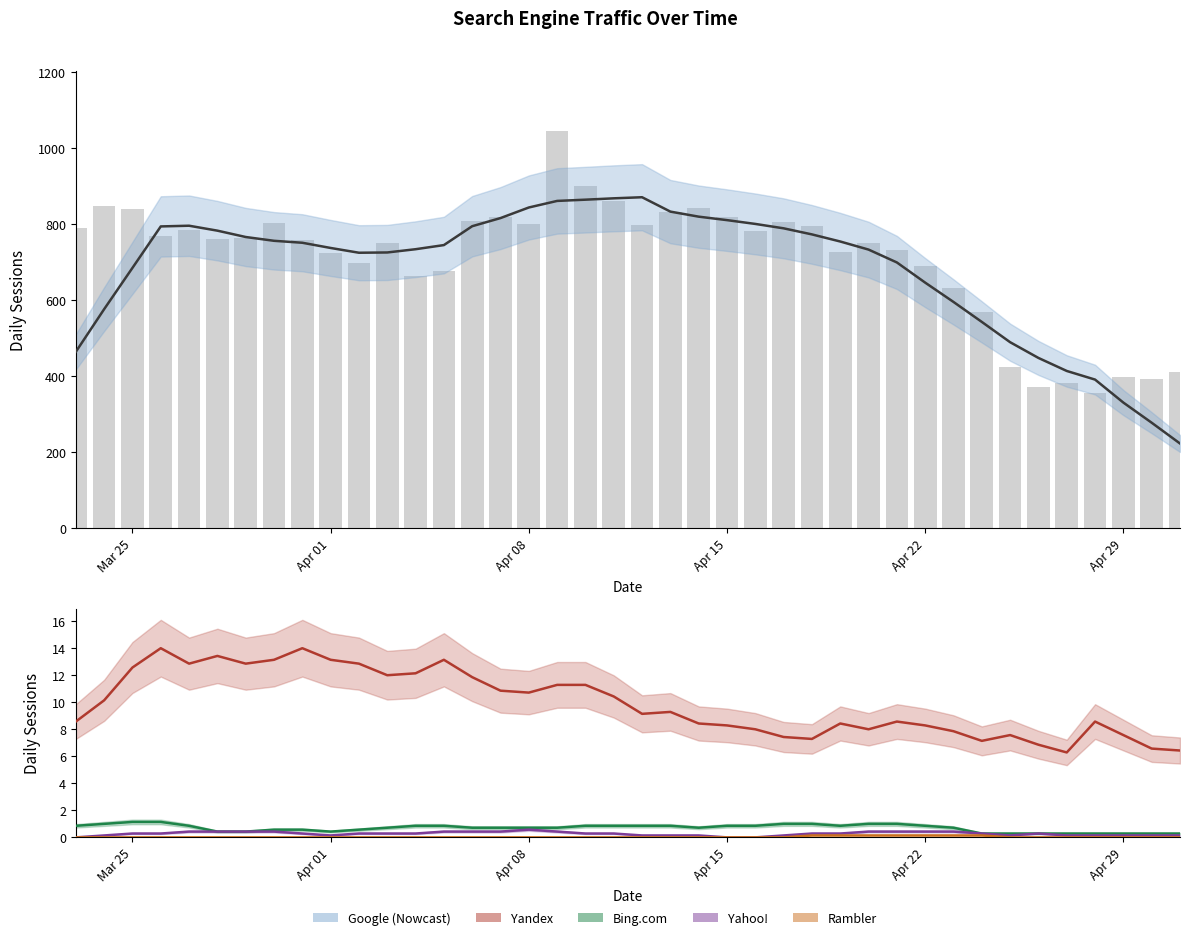

At how many categories does at least one series exceed 1?

40